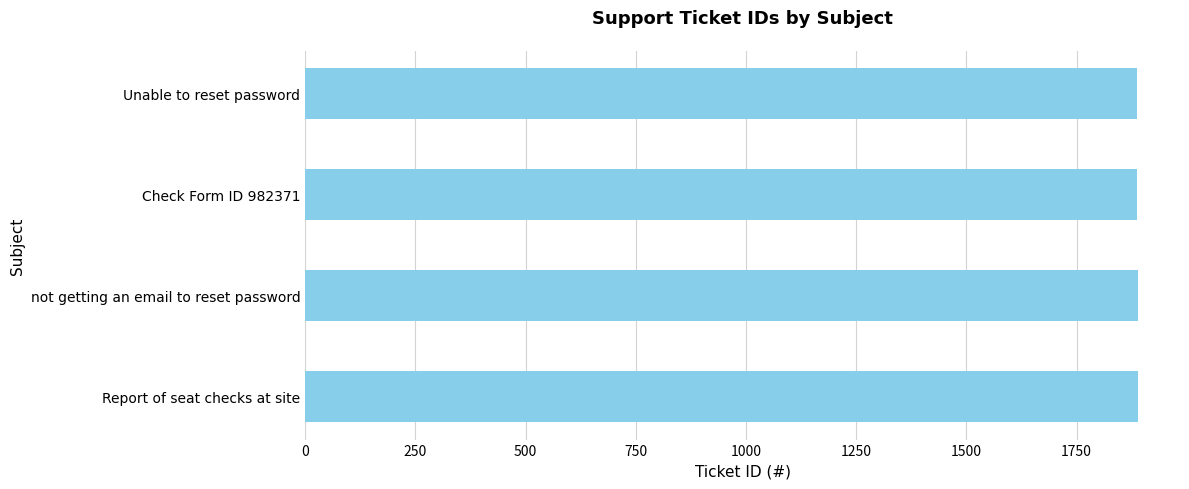

True or false: the data shows 1889 at not getting an email to reset password.

True